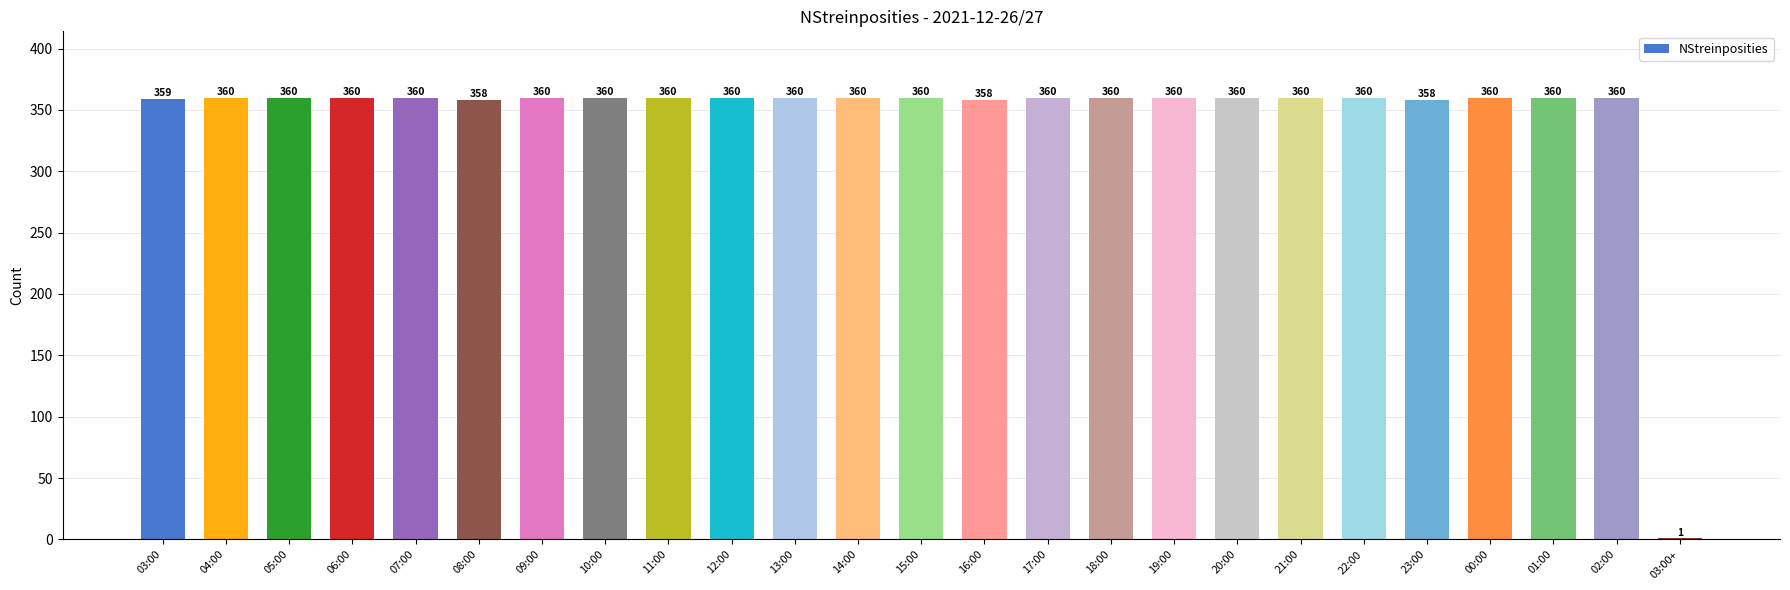

What is the sum of the values at 23:00 and 03:00?

717